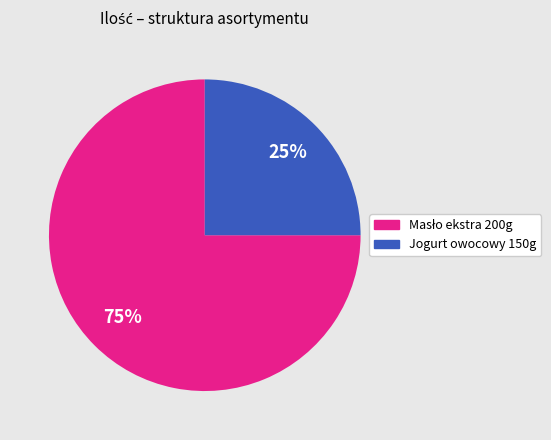

How many slices are in this pie chart?

2